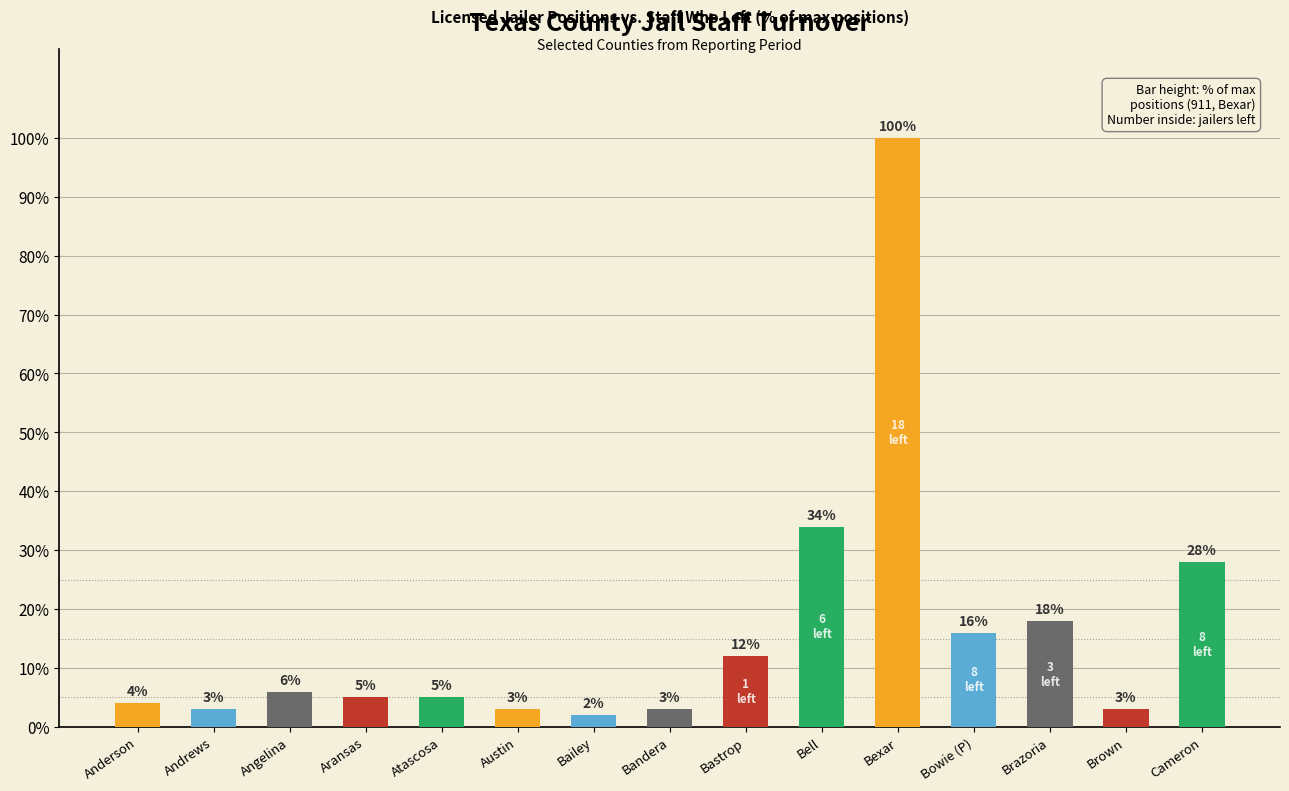

What is the value of the 13th bar from the left?

18